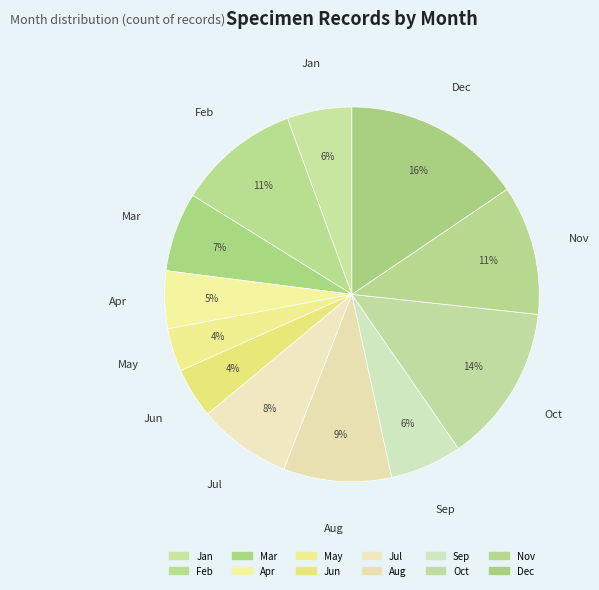

How many segments does this pie chart have?

12